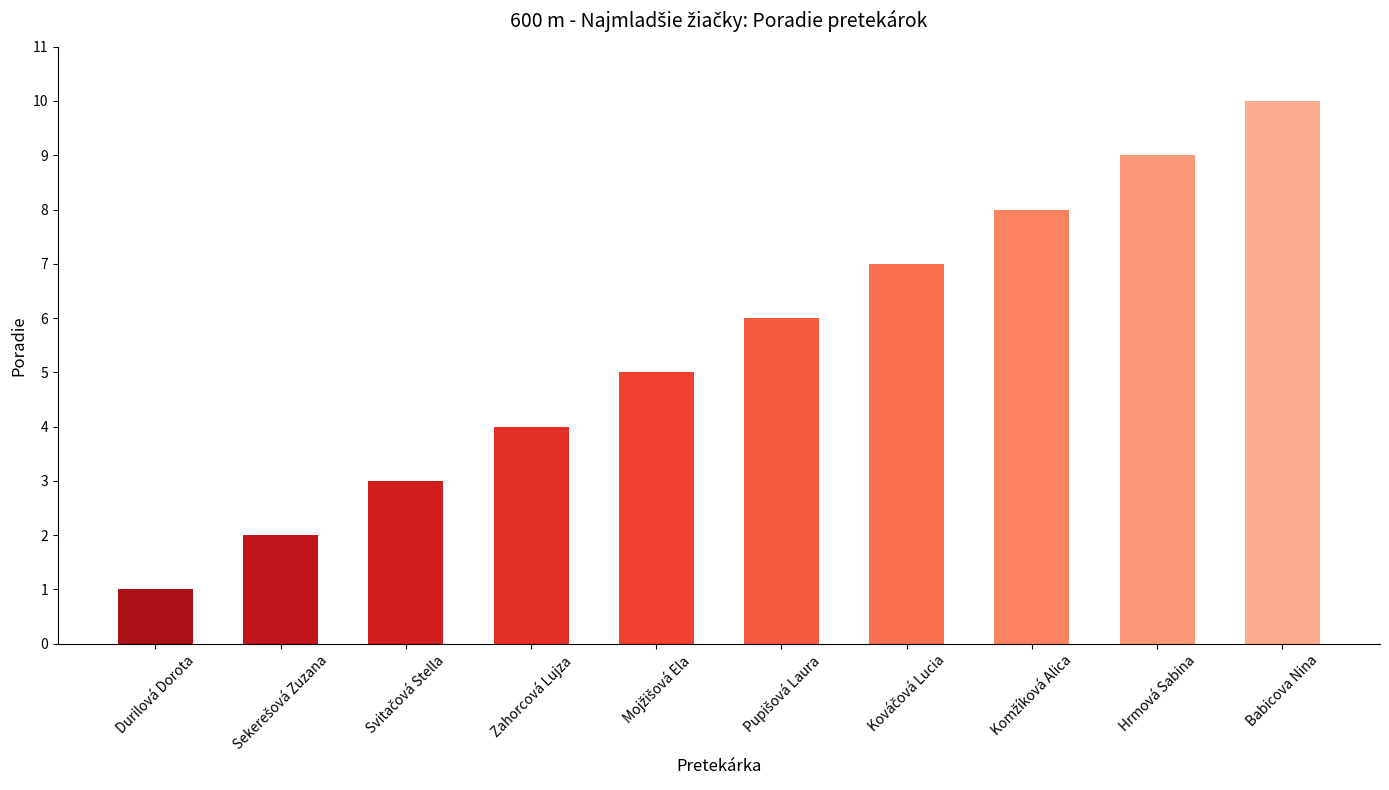

How many values are between 3 and 8?

6